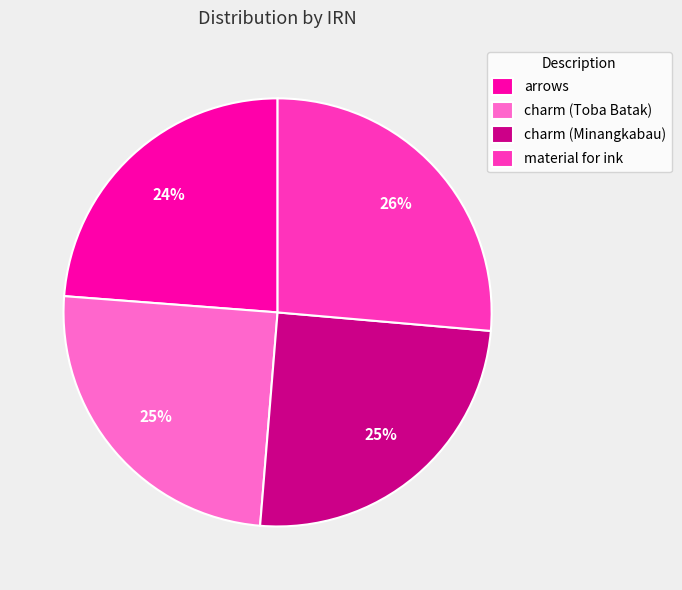

Combined, do arrows and charm (Toba Batak) account for over 50%?

No